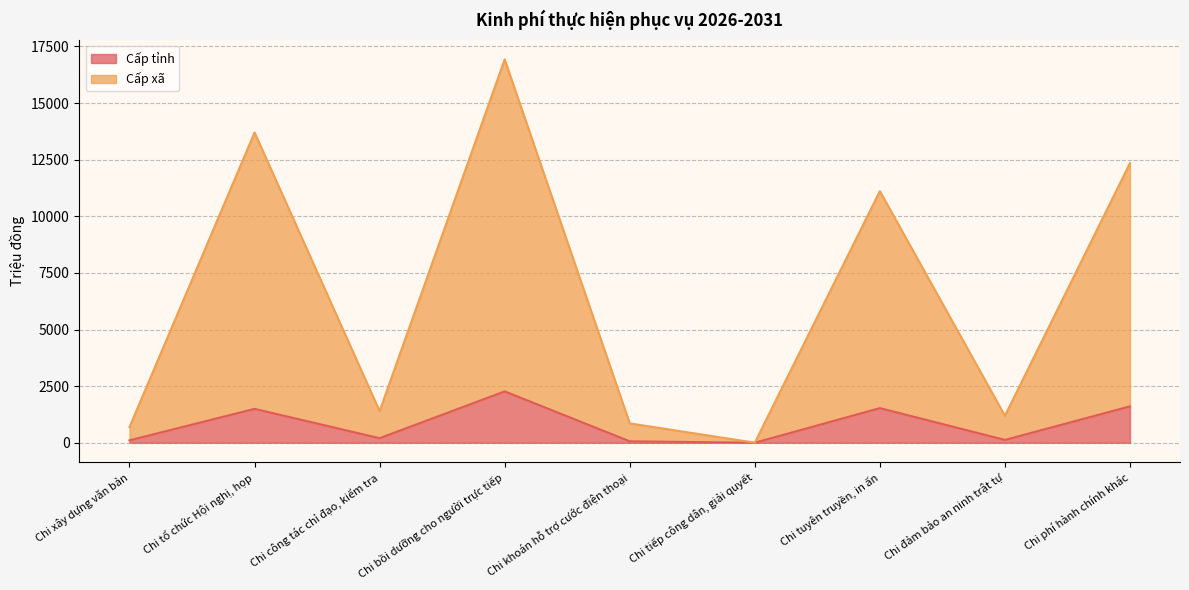

Rank the series by their average value, from lowest to highest.

Cấp tỉnh, Cấp xã